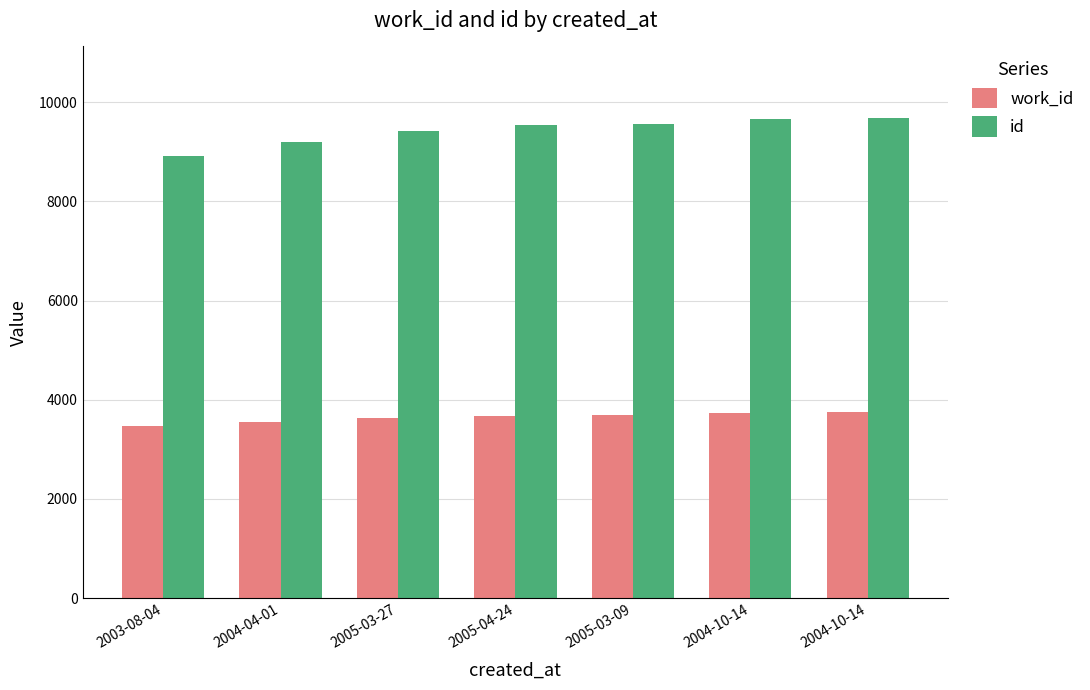

How many distinct data groups are displayed?

2